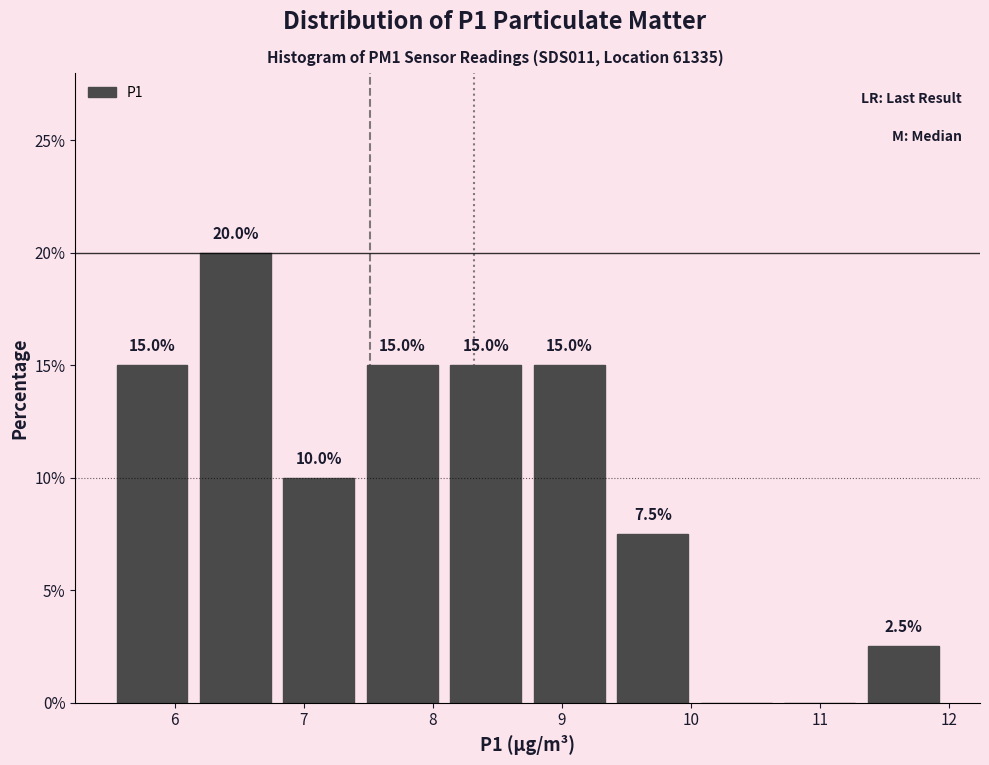

Which range on the x-axis has the tallest bar?

6.1 to 6.8